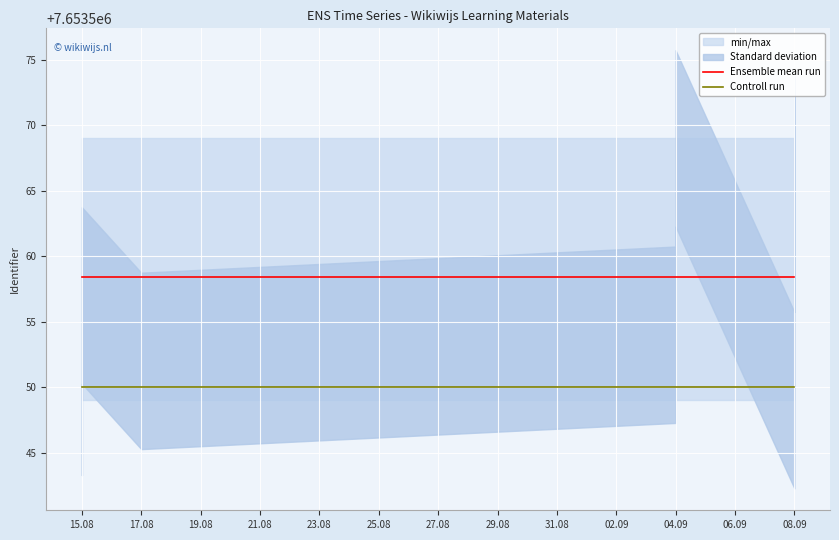

True or false: Ensemble mean run has a value of 4665979.5 at 08.09.

False